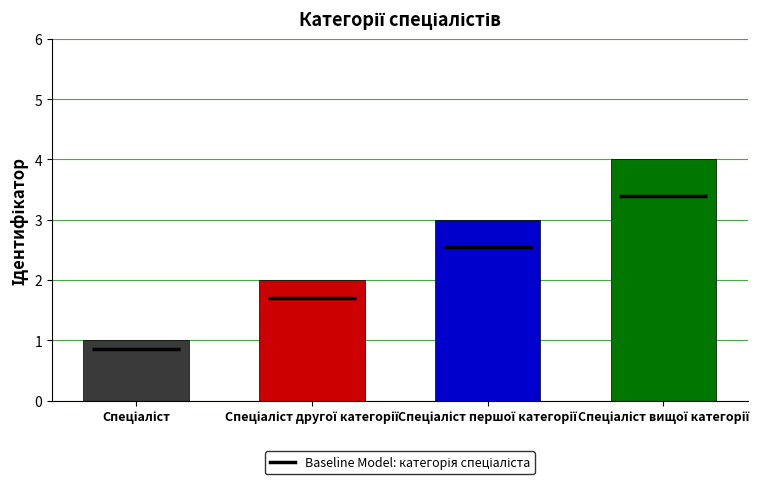

Which label corresponds to the smallest value in the chart?

Спеціаліст